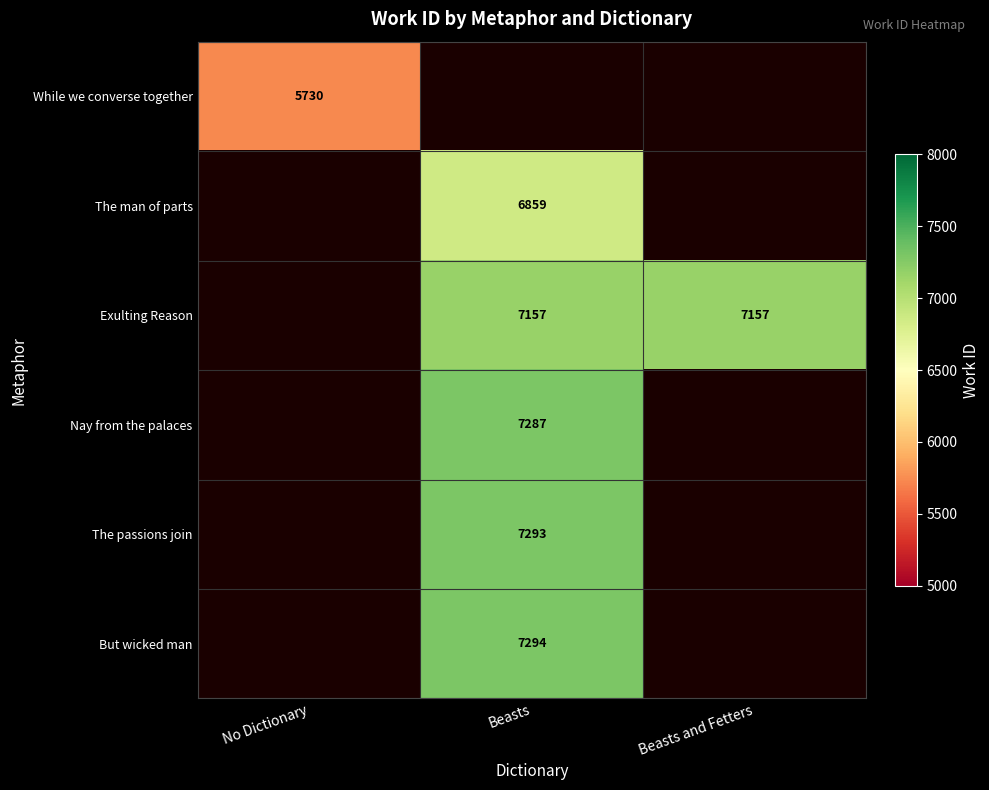

The Nay from the palaces series shows 9996 at Beasts. True or false?

False